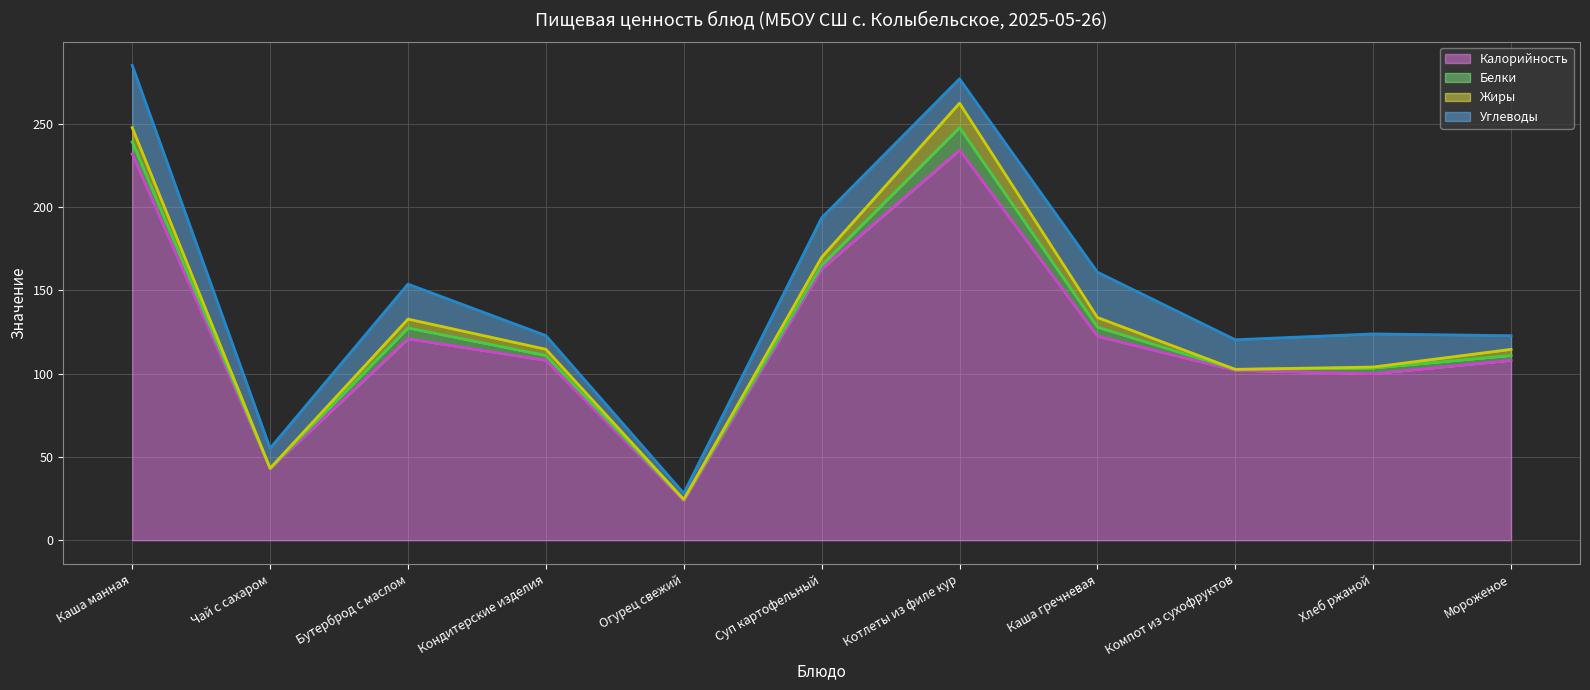

Where is the first local maximum for Белки?

Бутерброд с маслом